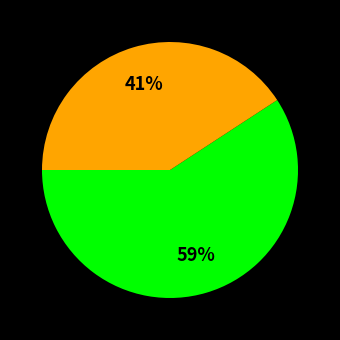

How many segments does this pie chart have?

2